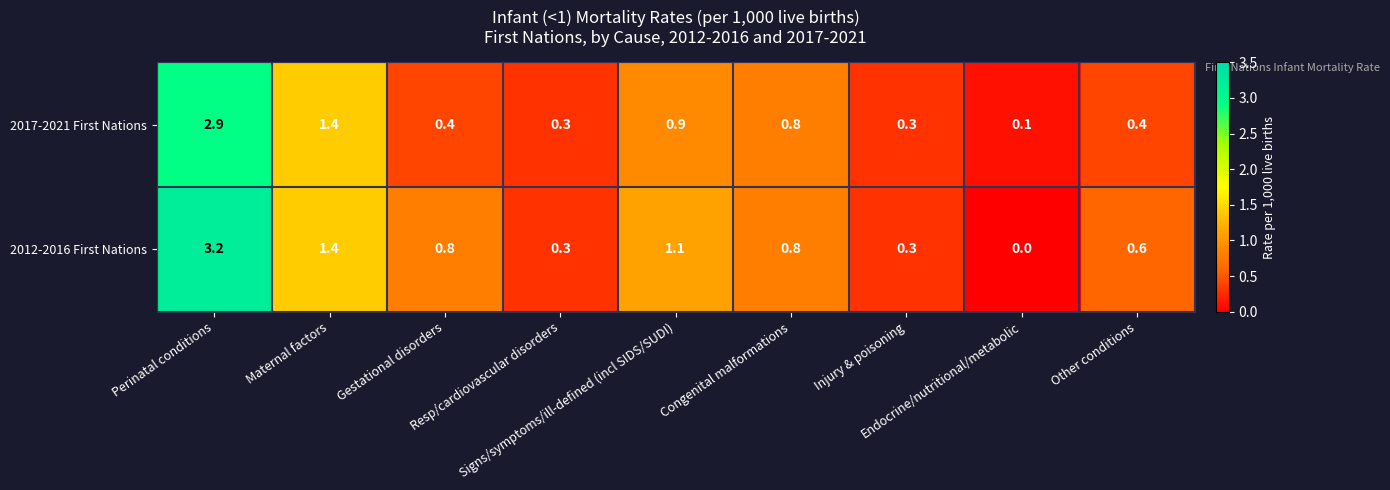

What is the difference between the maximum and minimum values in the 2017-2021 First Nations series?

2.8